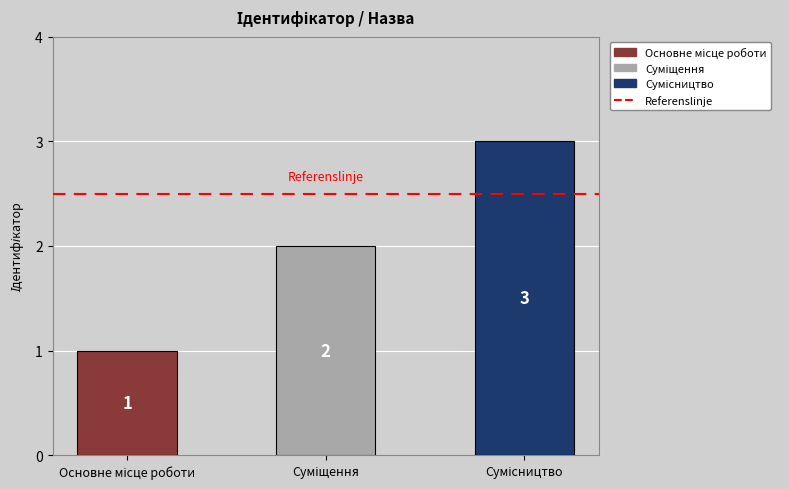

Reading right to left, what are all the values shown in this chart?

Сумісництво=3	Суміщення=2	Основне місце роботи=1